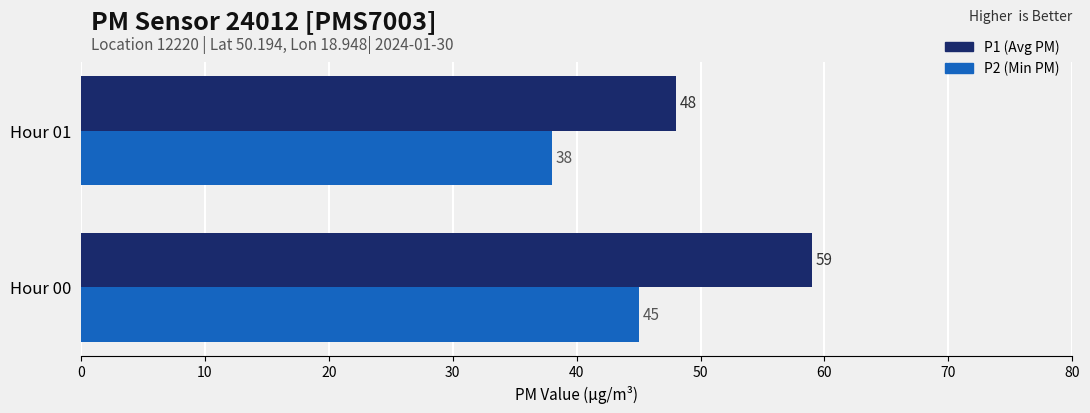

Which category has the lowest value across all series?

Hour 01